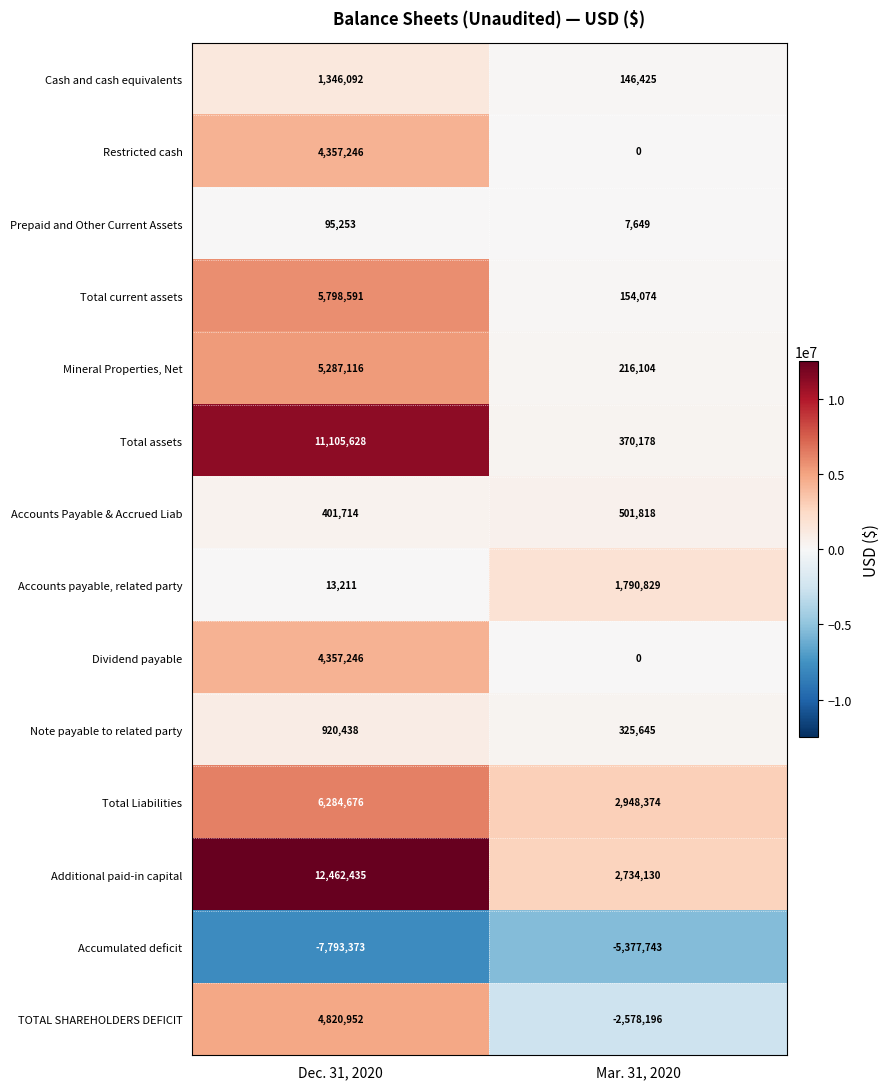

Is it true that TOTAL SHAREHOLDERS DEFICIT equals 7682381 at Dec. 31, 2020?

False